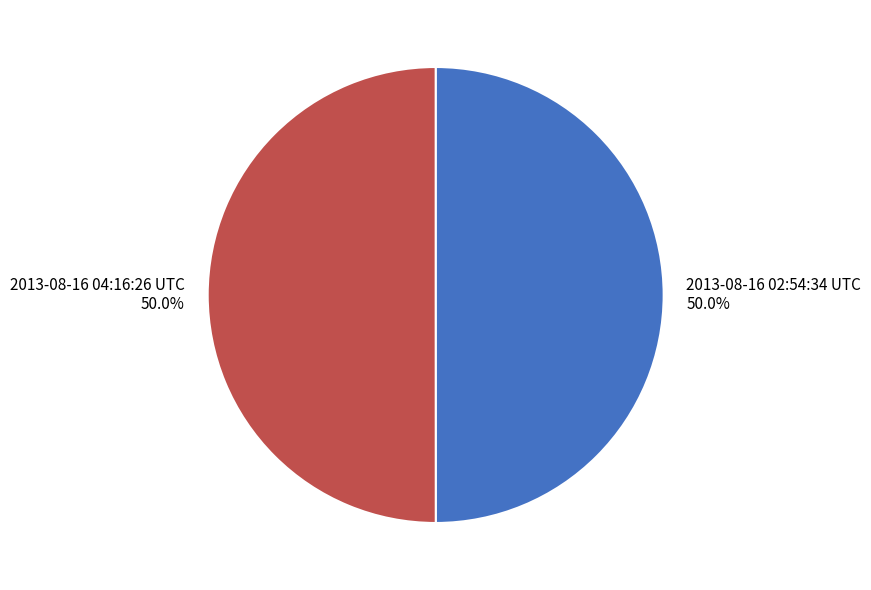

What is the ratio of the value at 2013-08-16 02:54:34 UTC to the value at 2013-08-16 04:16:26 UTC?

1.0